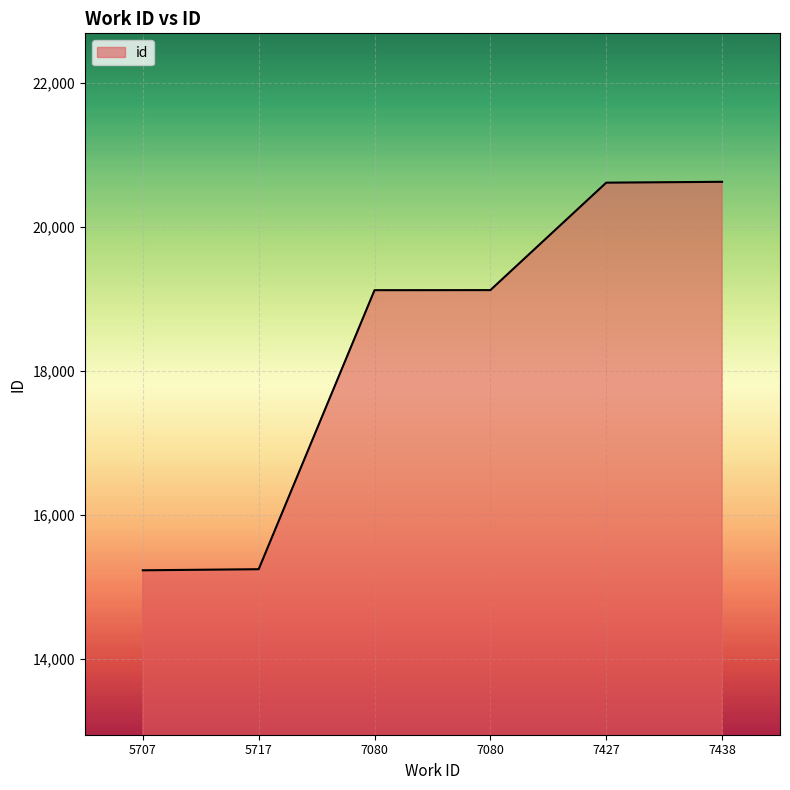

At which label does the data first exceed 19124?

7427